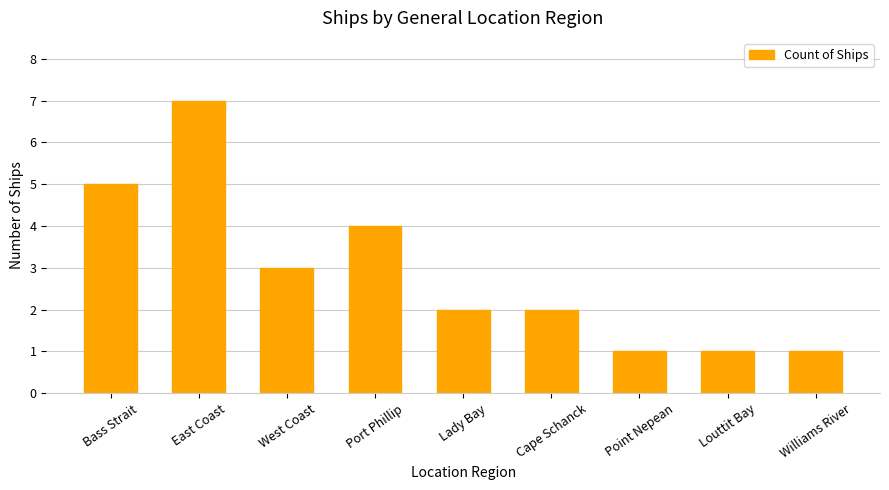

What is the value of the 2nd bar from the left?

7